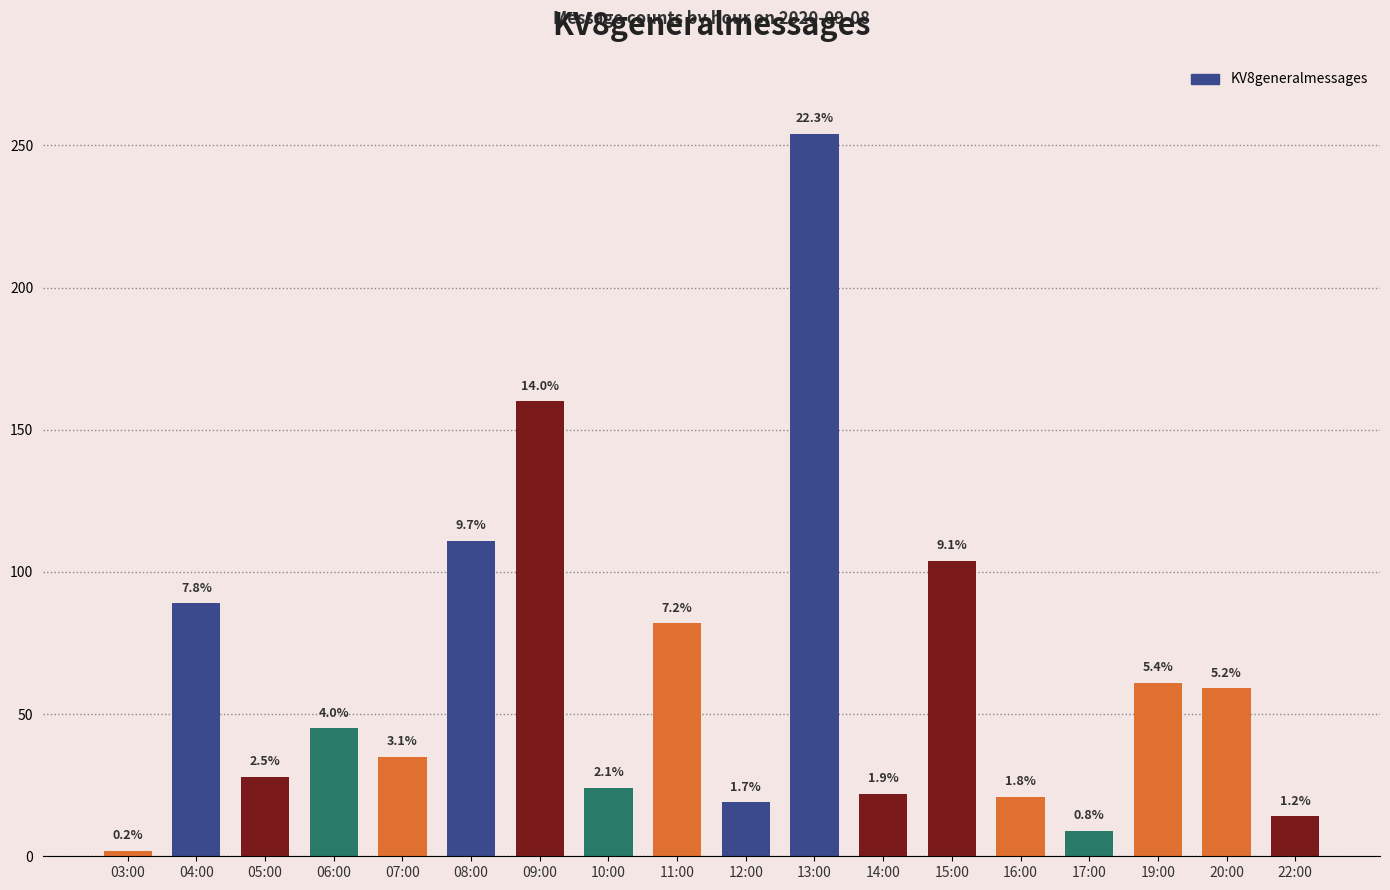

Does the chart contain any negative values?

No